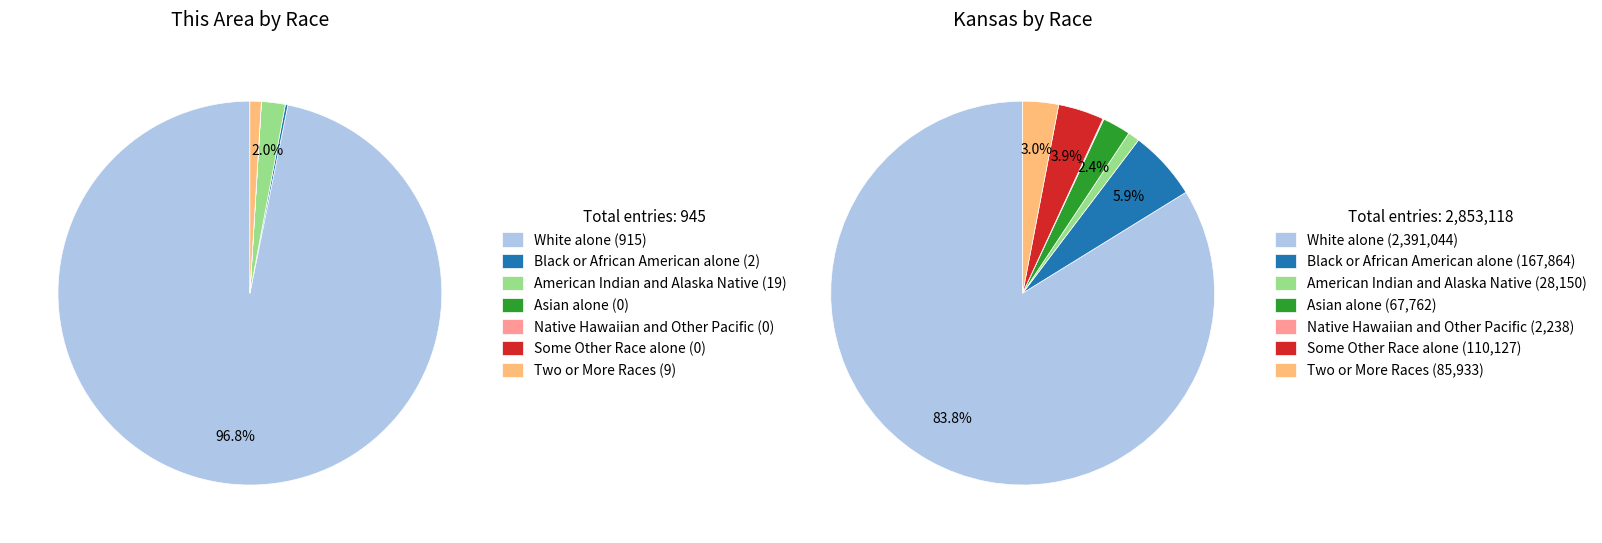

How many segments does this pie chart have?

7